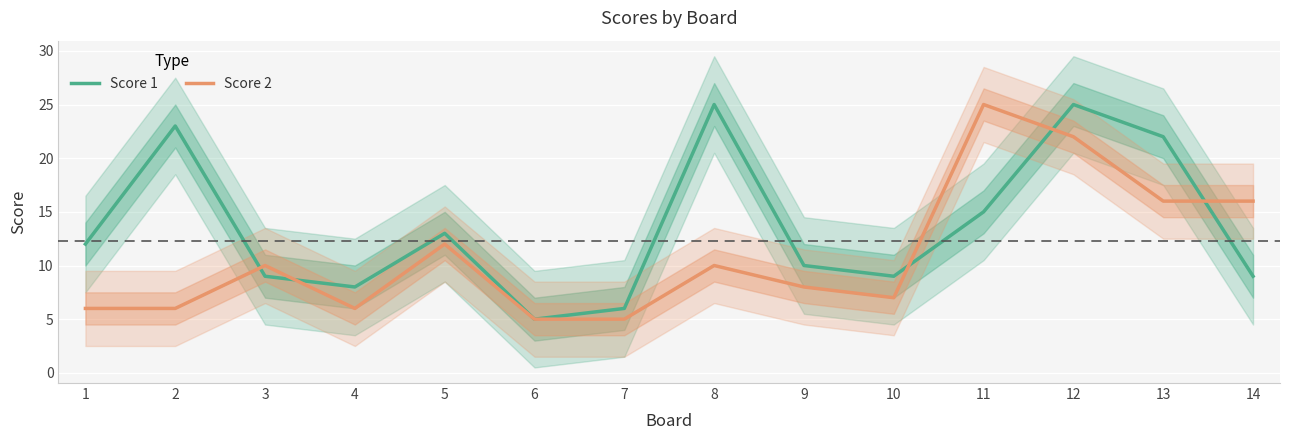

What are all the series names shown in the legend?

Score 1, Score 2